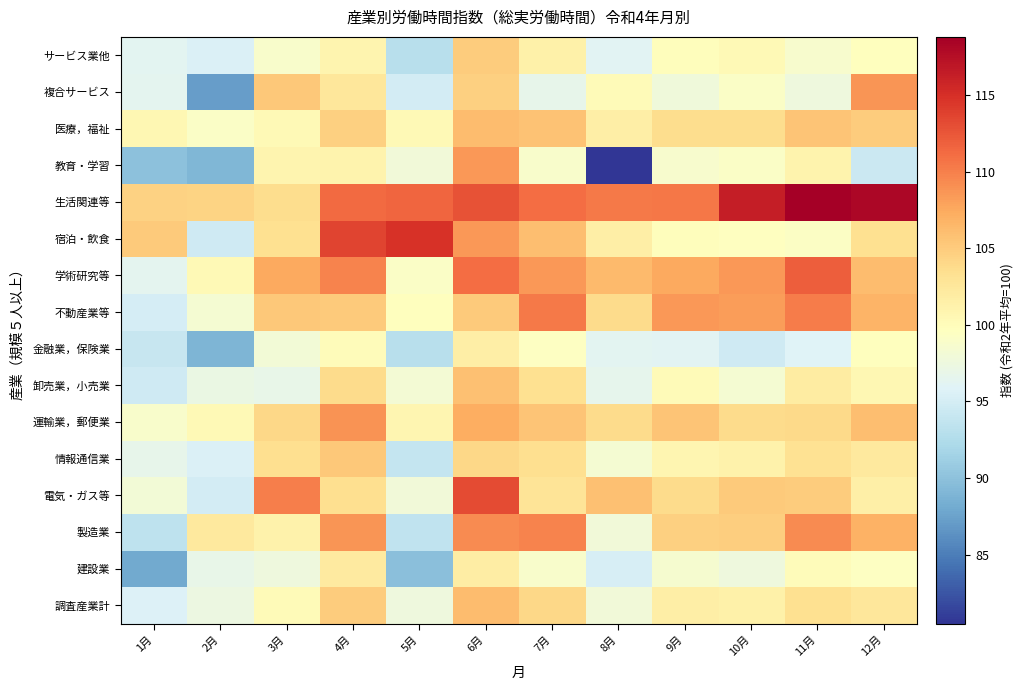

At 9月, list the series in order from largest to smallest.

生活関連等, 不動産業等, 学術研究等, 運輸業，郵便業, 製造業, 電気・ガス等, 医療，福祉, 調査産業計, 情報通信業, 卸売業，小売業, 宿泊・飲食, サービス業他, 教育・学習, 建設業, 複合サービス, 金融業，保険業